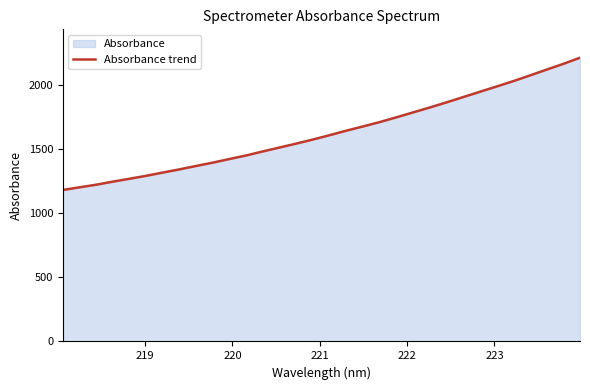

What is the value of the 11th point from the left?

1425.7